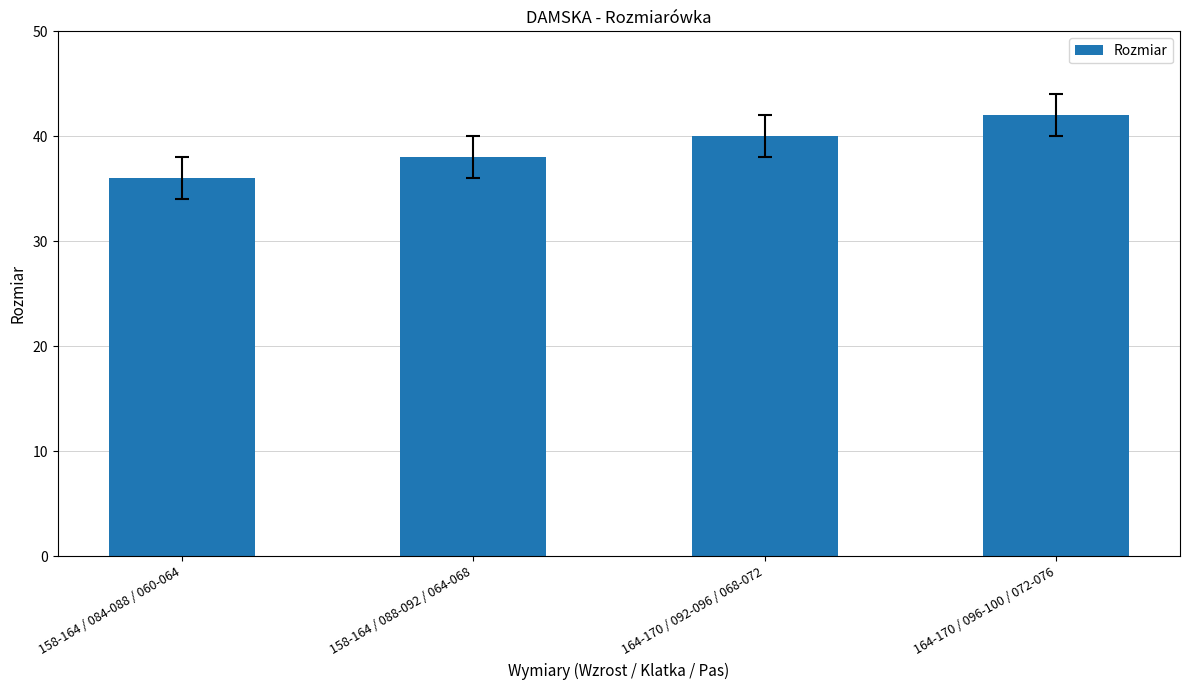

What is the difference between the maximum and minimum values?

6